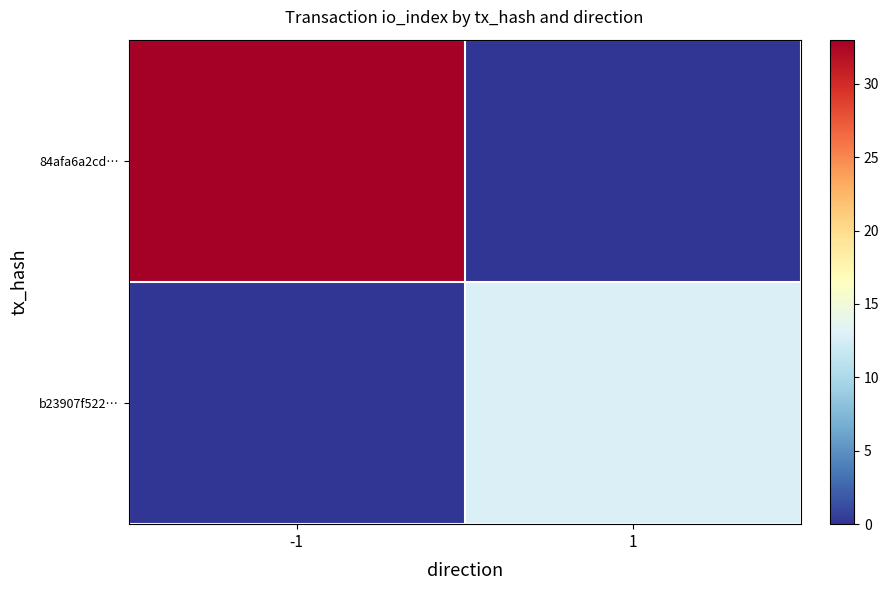

Rank the series by their maximum value, from lowest to highest.

b23907f522…, 84afa6a2cd…